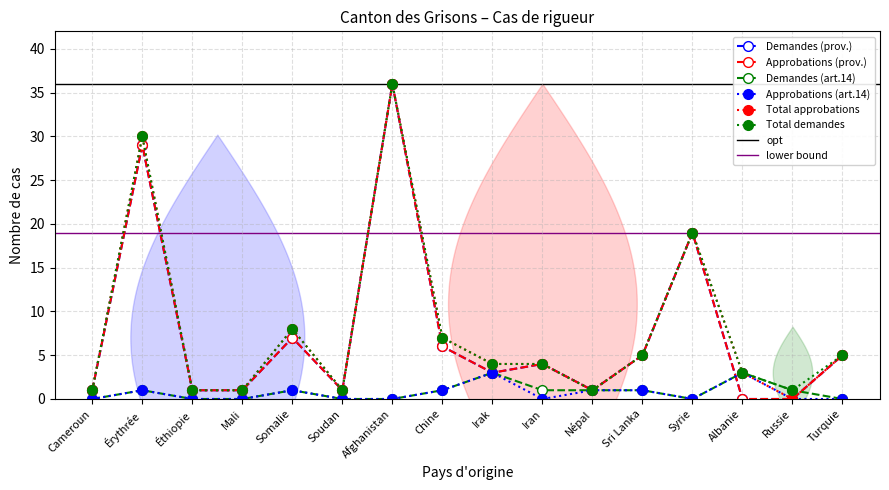

Reading left to right, list all the values displayed in this chart.

Demandes (prov.): Cameroun=1	Érythrée=29	Éthiopie=1	Mali=1	Somalie=7	Soudan=1	Afghanistan=36	Chine=6	Irak=3	Iran=4	Népal=1	Sri Lanka=5	Syrie=19	Albanie=0	Russie=0	Turquie=5
Approbations (prov.): Cameroun=1	Érythrée=29	Éthiopie=1	Mali=1	Somalie=7	Soudan=1	Afghanistan=36	Chine=6	Irak=3	Iran=4	Népal=1	Sri Lanka=5	Syrie=19	Albanie=0	Russie=0	Turquie=5
Demandes (art.14): Cameroun=0	Érythrée=1	Éthiopie=0	Mali=0	Somalie=1	Soudan=0	Afghanistan=0	Chine=1	Irak=3	Iran=1	Népal=1	Sri Lanka=1	Syrie=0	Albanie=3	Russie=1	Turquie=0
Approbations (art.14): Cameroun=0	Érythrée=1	Éthiopie=0	Mali=0	Somalie=1	Soudan=0	Afghanistan=0	Chine=1	Irak=3	Iran=0	Népal=1	Sri Lanka=1	Syrie=0	Albanie=3	Russie=0	Turquie=0
Total approbations: Cameroun=1	Érythrée=30	Éthiopie=1	Mali=1	Somalie=8	Soudan=1	Afghanistan=36	Chine=7	Irak=4	Iran=4	Népal=1	Sri Lanka=5	Syrie=19	Albanie=3	Russie=0	Turquie=5
Total demandes: Cameroun=1	Érythrée=30	Éthiopie=1	Mali=1	Somalie=8	Soudan=1	Afghanistan=36	Chine=7	Irak=4	Iran=4	Népal=1	Sri Lanka=5	Syrie=19	Albanie=3	Russie=1	Turquie=5